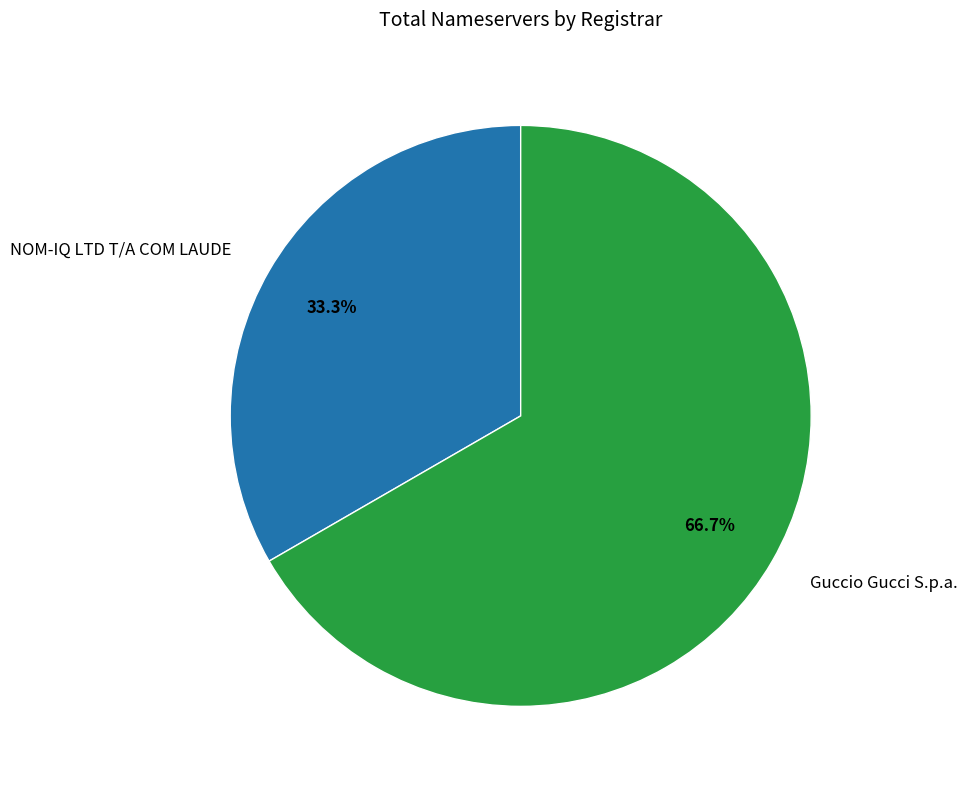

Count the number of slices in the pie.

2